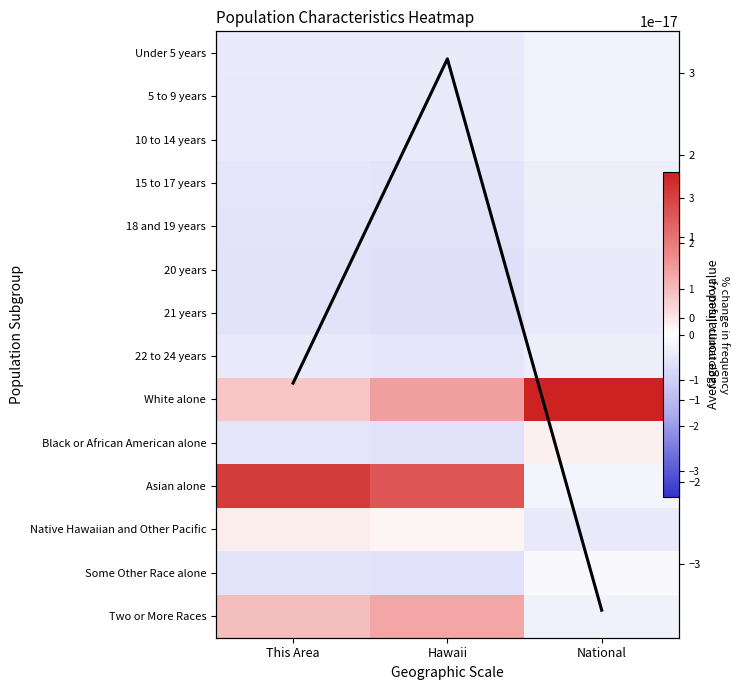

What is the difference between the highest and lowest values at This Area?

3.7